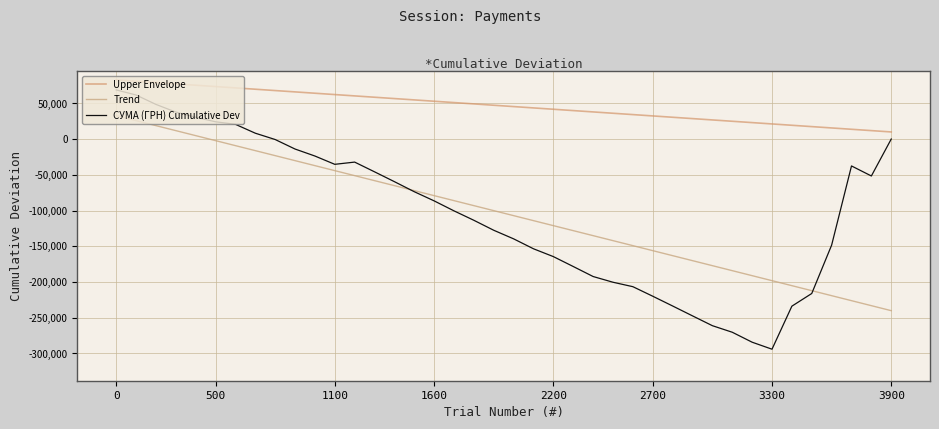

Does the chart have visible grid lines?

Yes